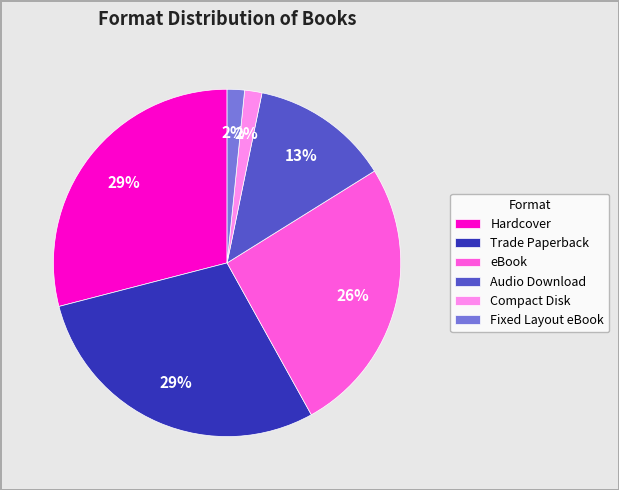

To the nearest percent, what portion does Hardcover represent?

29%